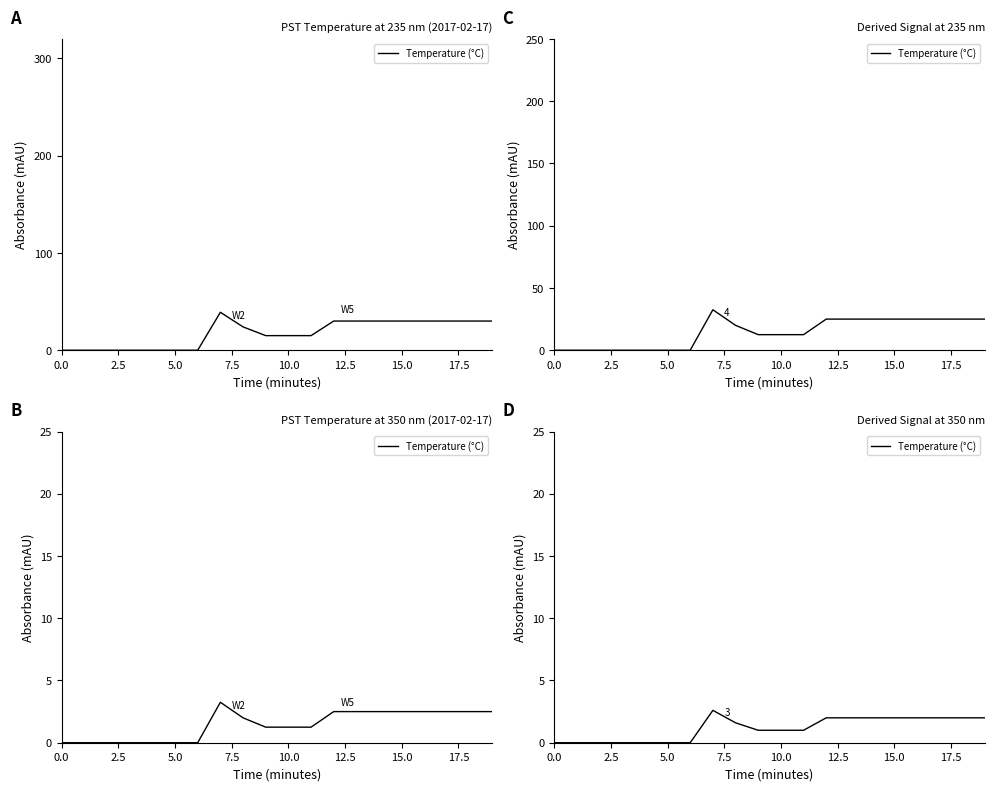

The value at 19 is 2.0. True or false?

True